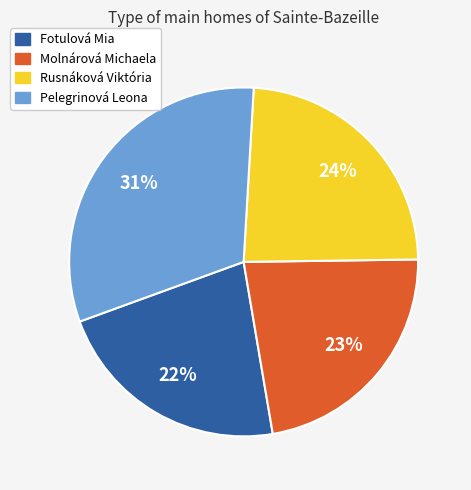

What is the largest slice in the pie chart?

Pelegrinová Leona